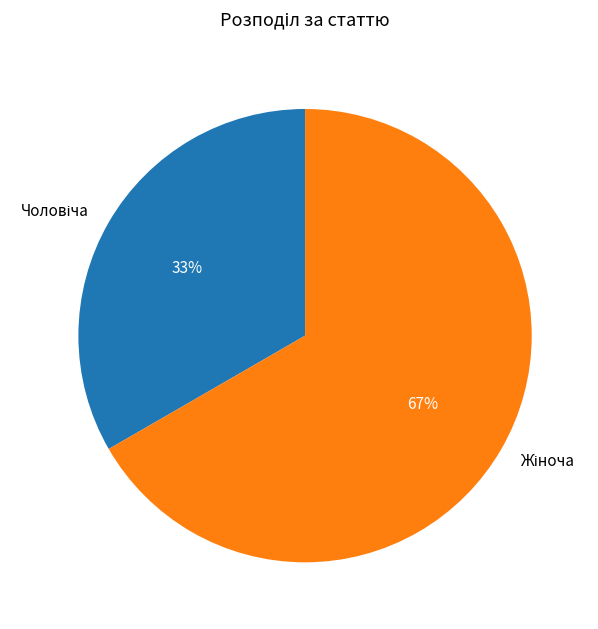

Does any single category account for the majority?

Yes